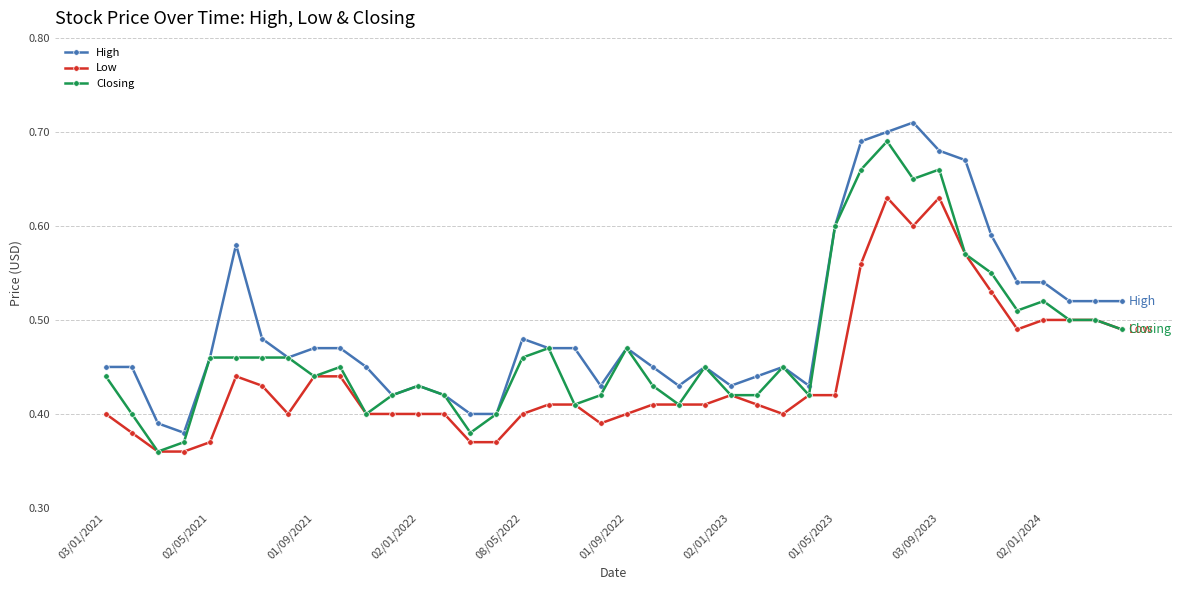

True or false: High and Low intersect in this chart.

False